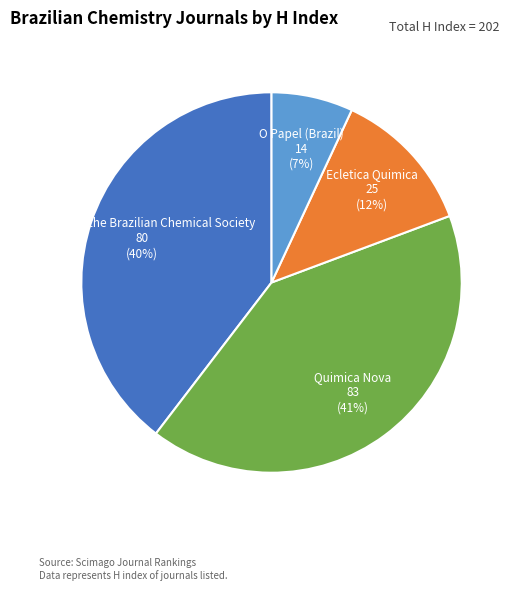

Between Journal of the Brazilian Chemical Society and Ecletica Quimica, which is larger?

Journal of the Brazilian Chemical Society